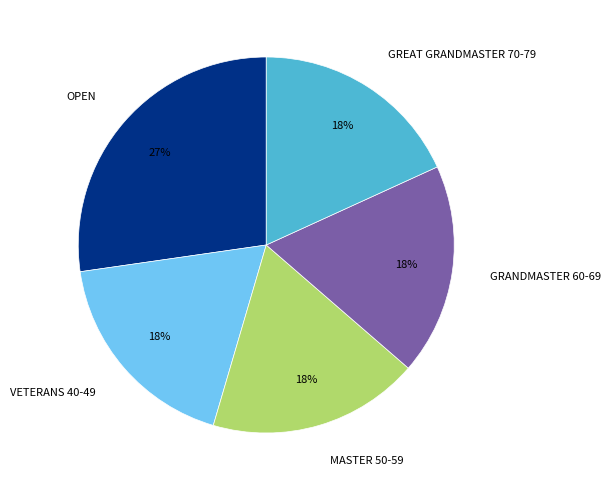

How many segments does this pie chart have?

5